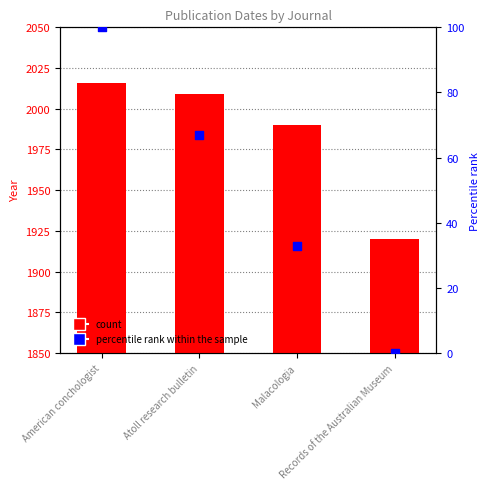

Which series reaches the minimum Y coordinate?

percentile rank within the sample